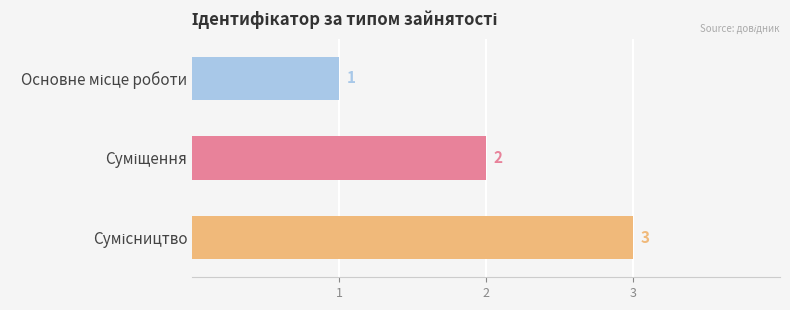

What is the maximum value shown in the chart?

3